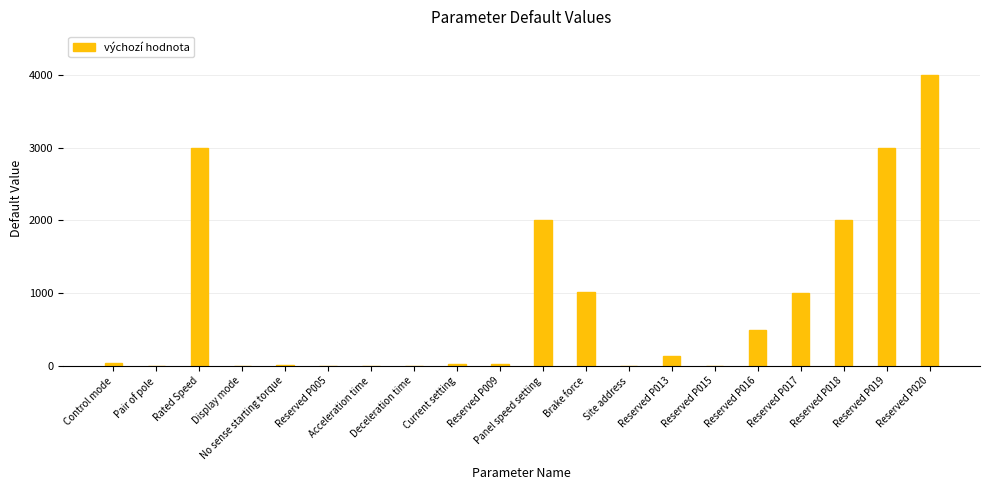

What is the value of the 5th bar from the left?

16